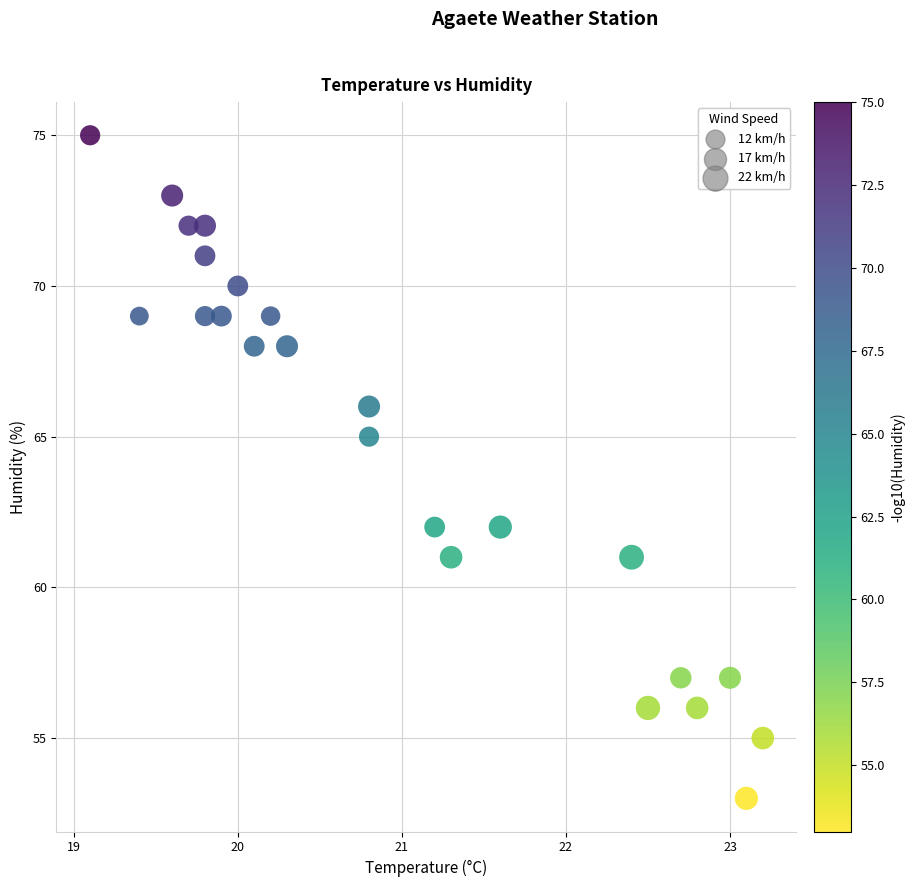

What Y value in the scatter plot is closest to 64?

65